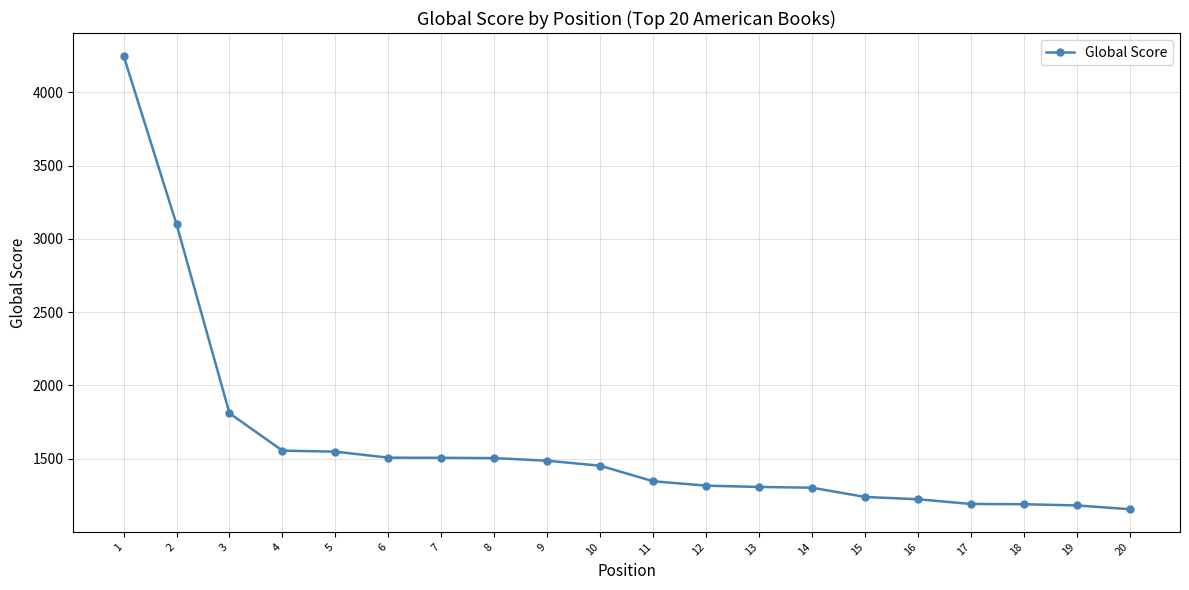

The value at 15 is 1239. True or false?

True